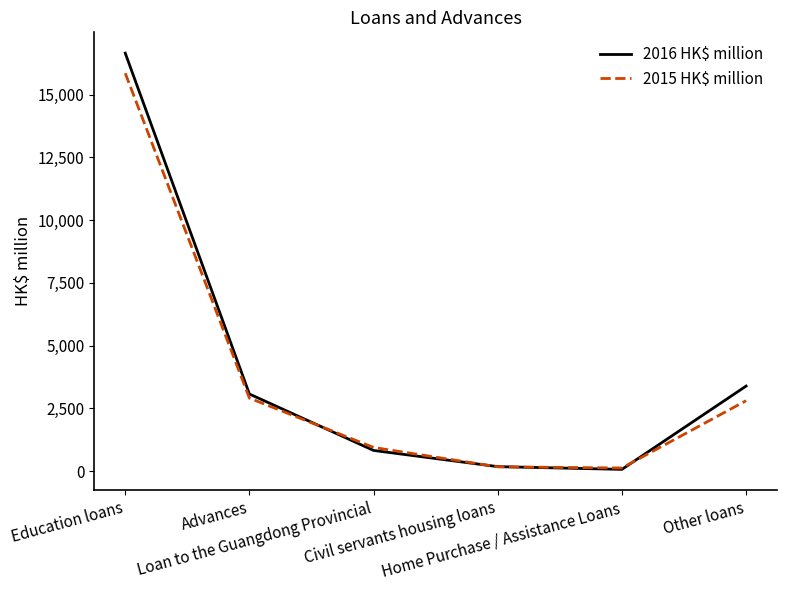

What is the total value across all series at Loan to the Guangdong Provincial?

1773